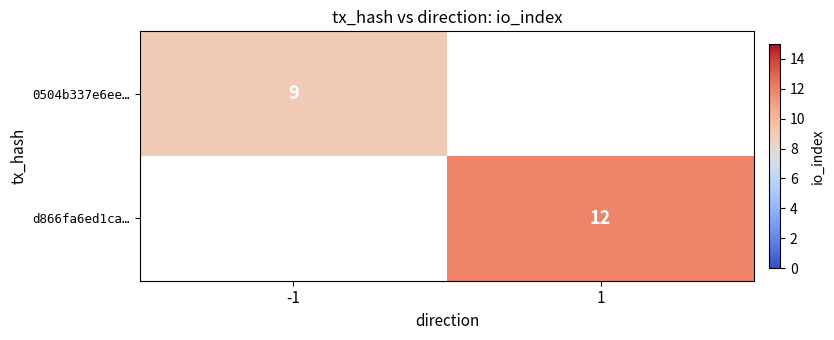

The value of d866fa6ed1ca… at 1 is 12. True or false?

True